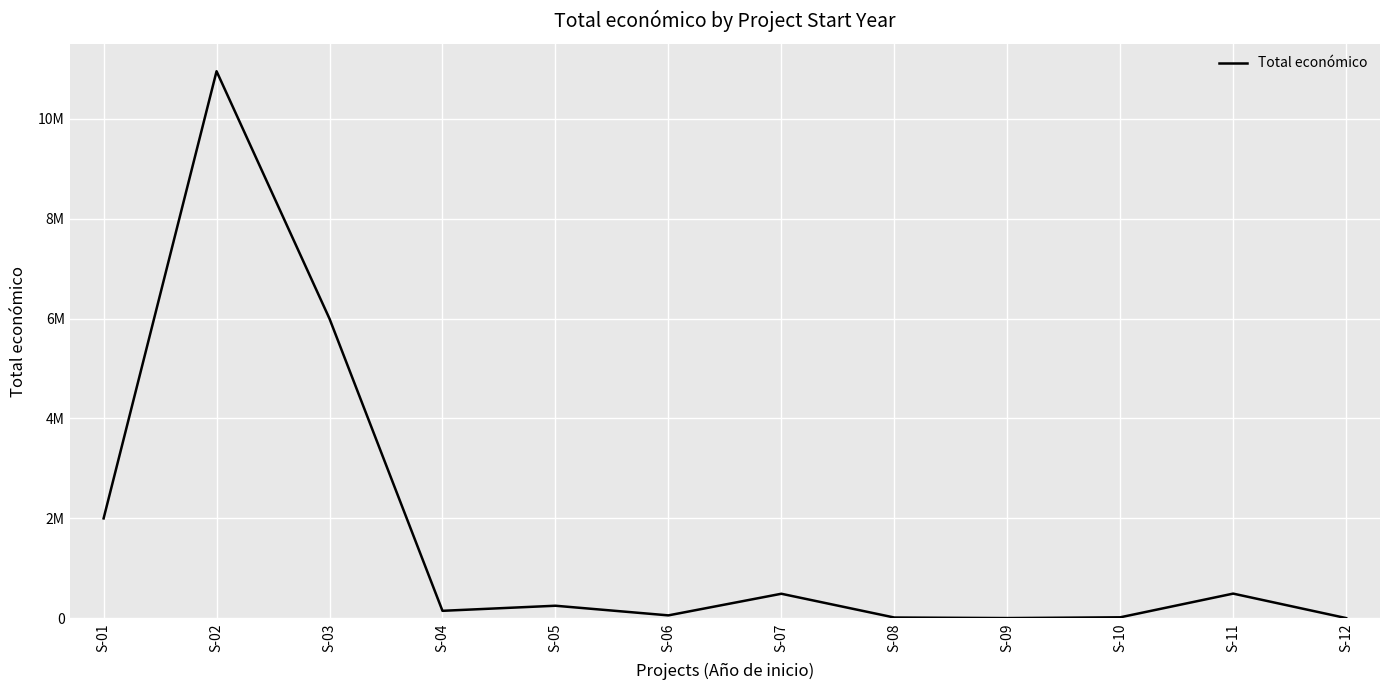

Where does the data first go above 251662?

S-01